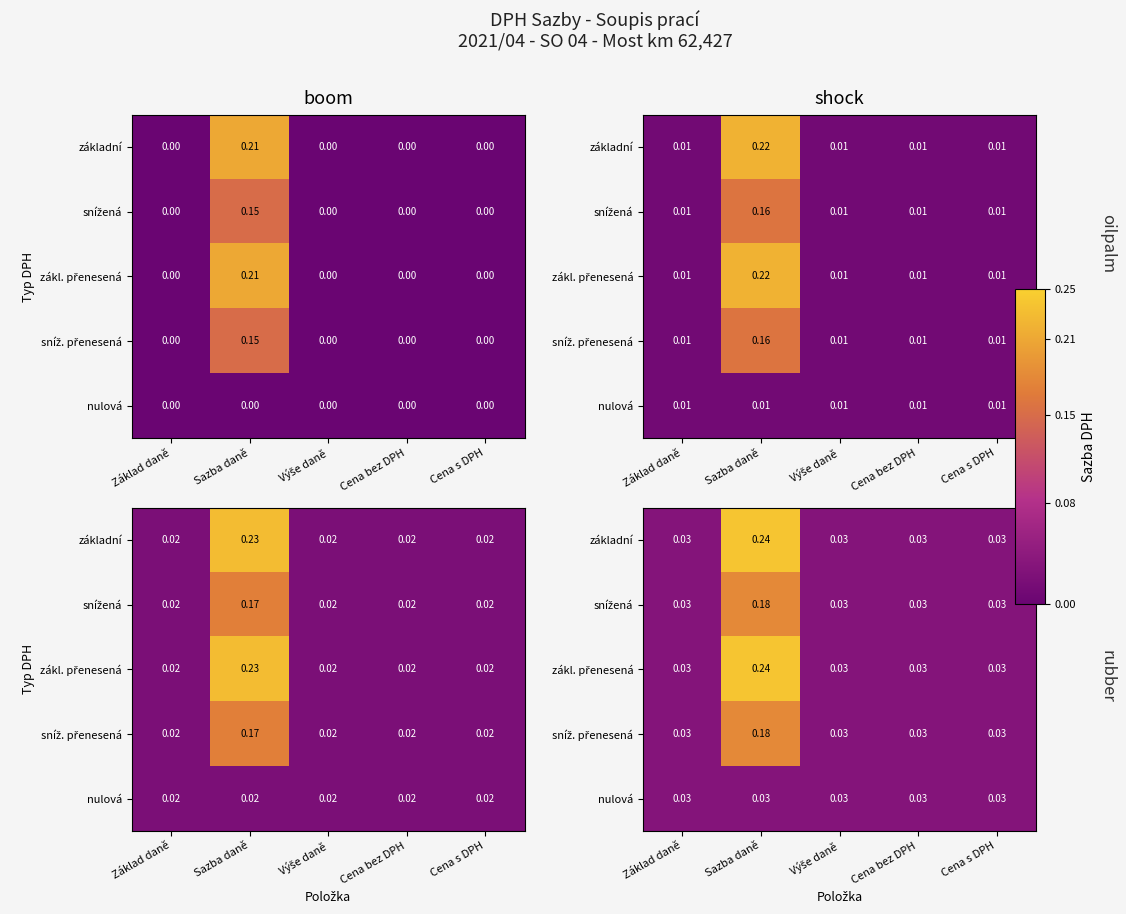

The value of nulová at Sazba daně is 0.0. True or false?

True